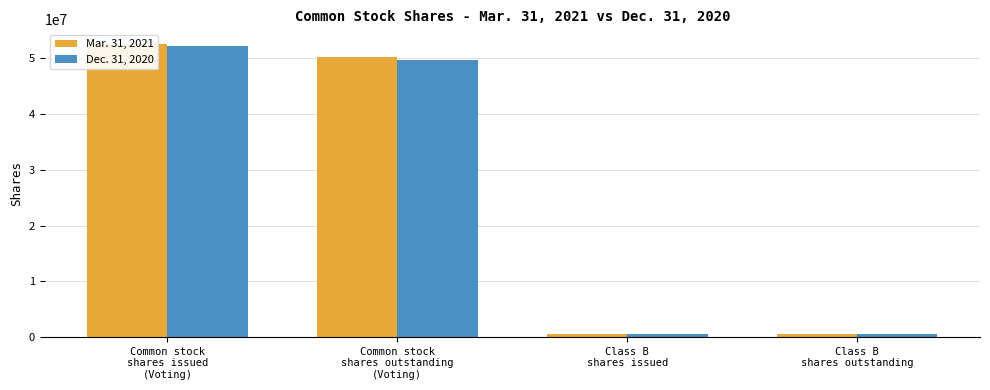

What is the sum of the Mar. 31, 2021 values at Class B
shares issued and Common stock
shares issued
(Voting)?

53038732